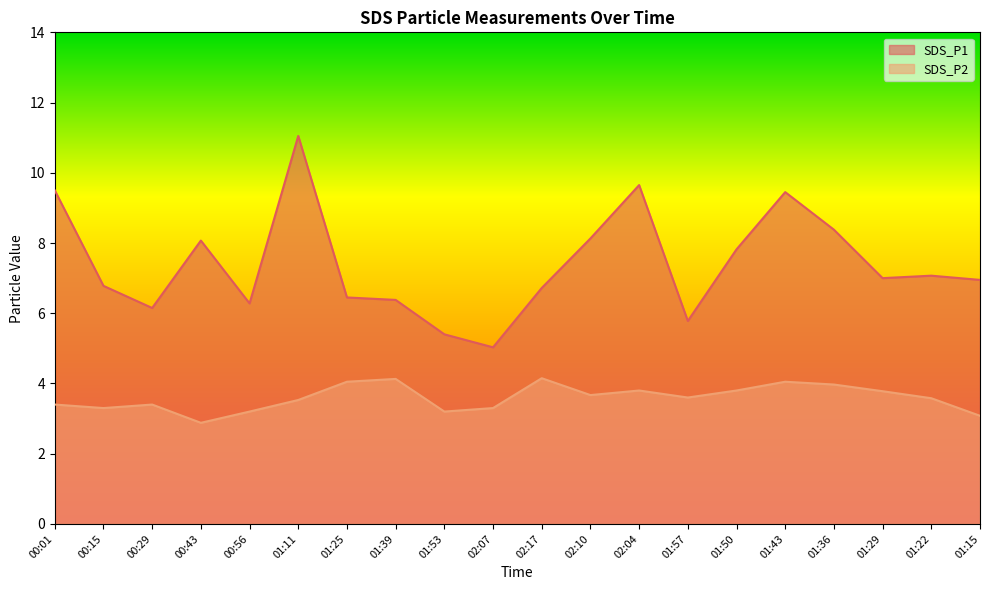

The value of SDS_P1 at 01:11 is 6.7. True or false?

False